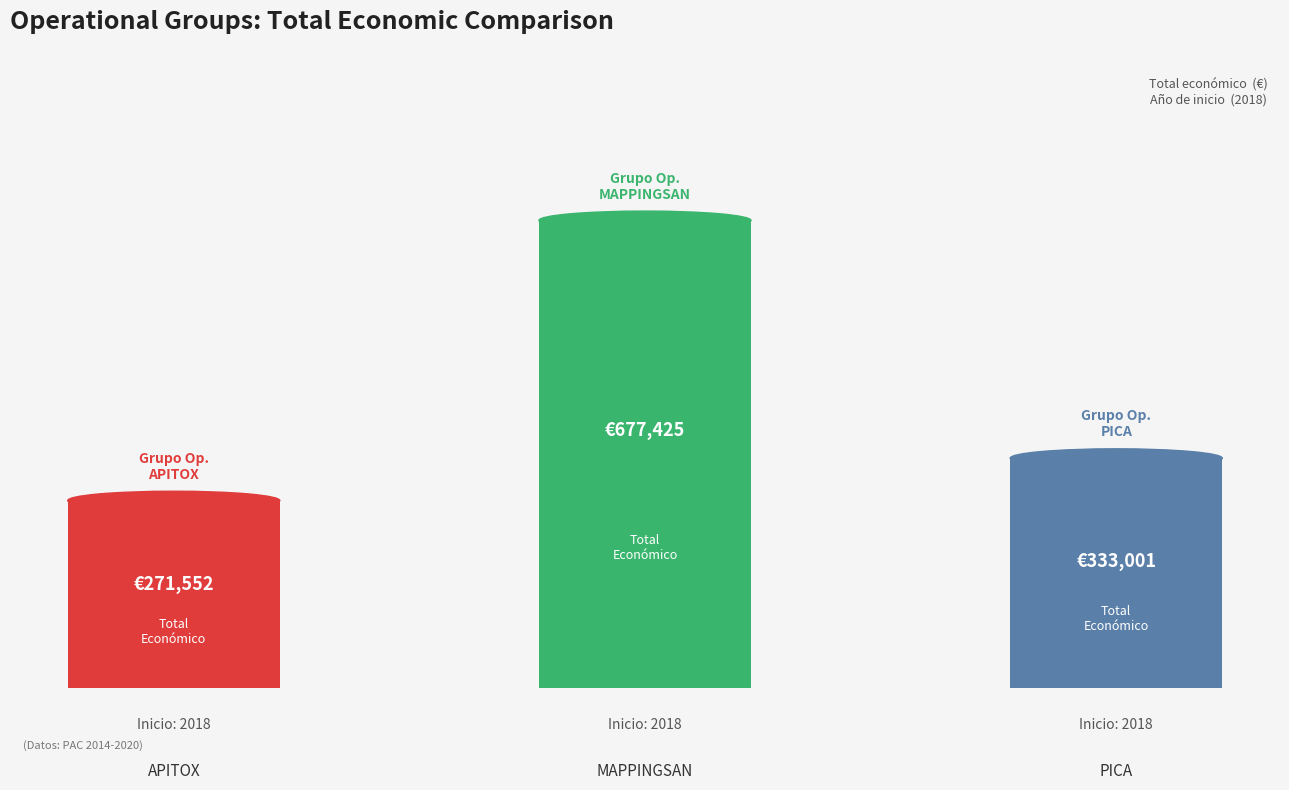

Where is the data nearest to the value 474488?

PICA